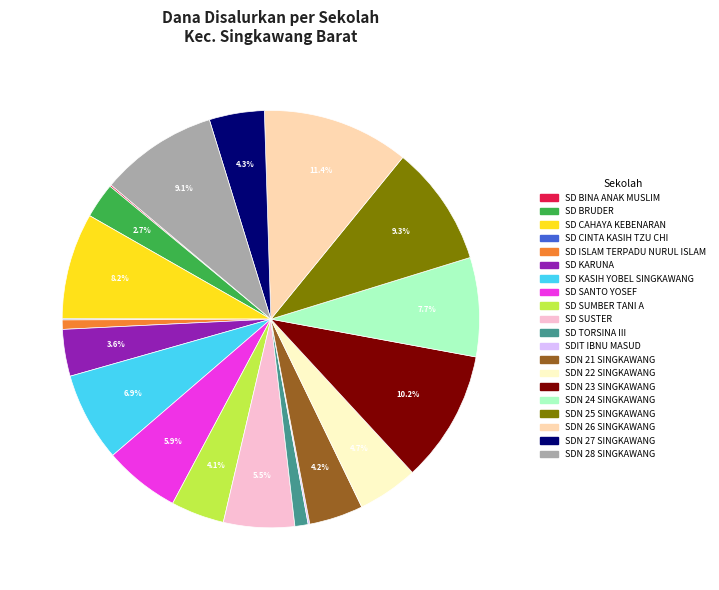

What is the largest slice in the pie chart?

SDN 26 SINGKAWANG